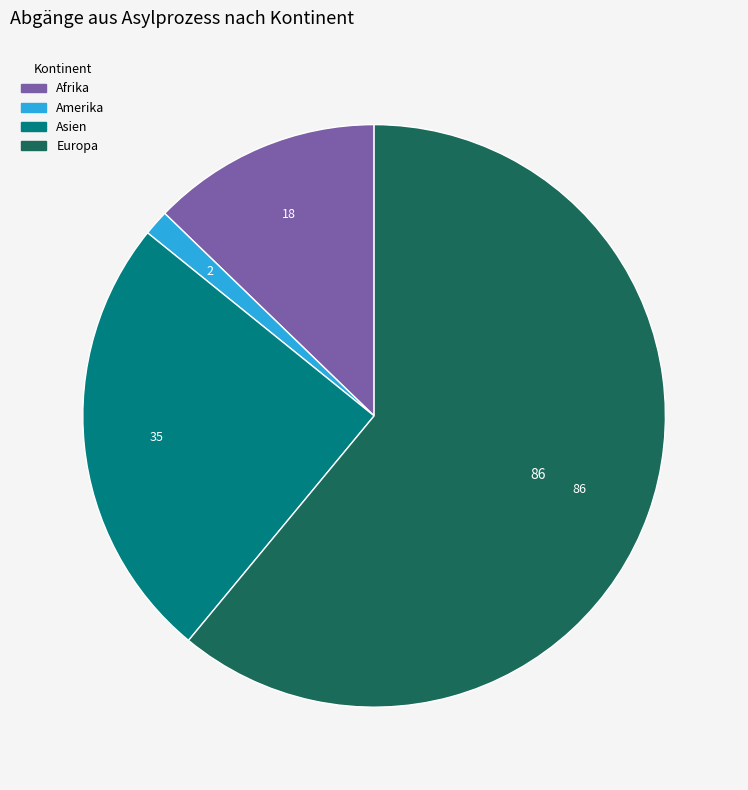

True or false: Amerika accounts for 7% of the total.

False